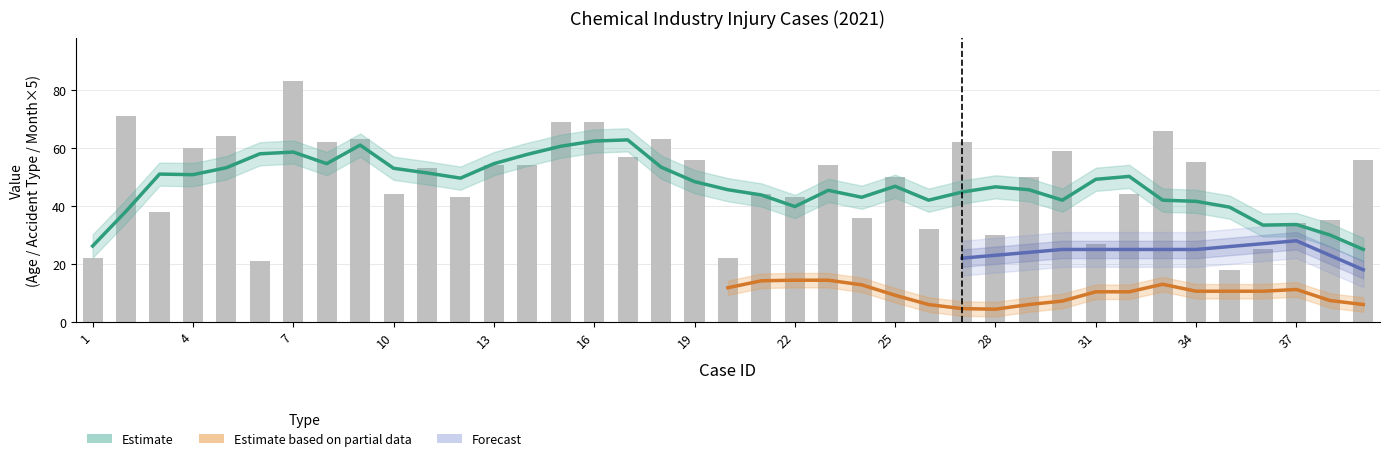

What is the difference between the maximum and minimum values in the Age series?

65